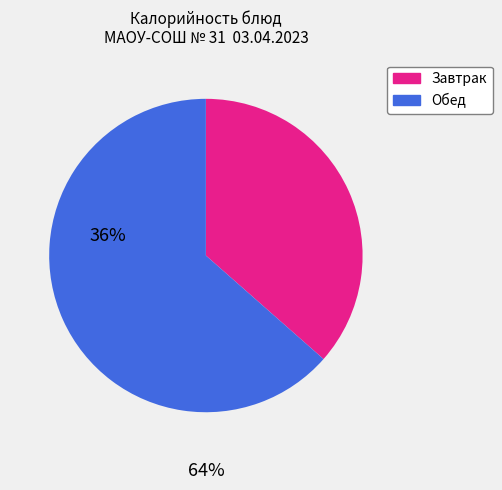

Does any single category account for the majority?

Yes